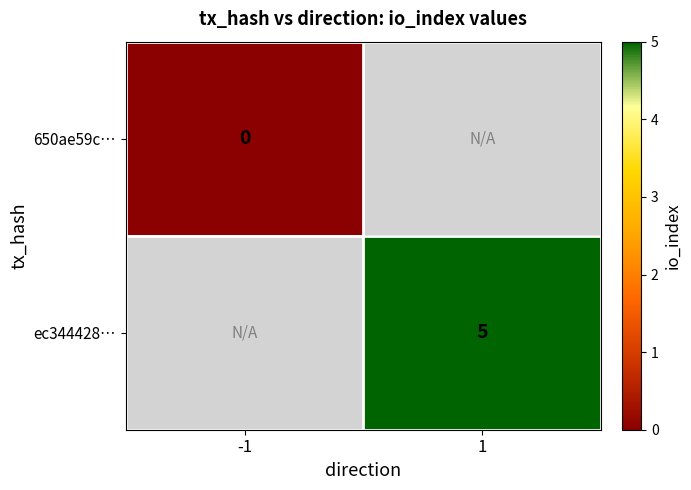

Is it true that ec344428… equals 1 at 1?

False